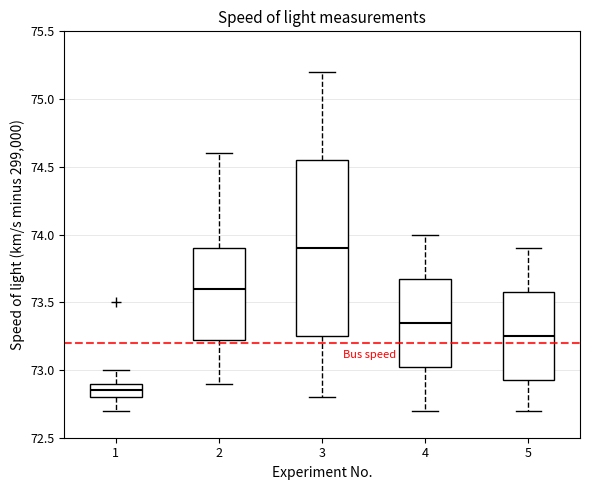

Where is the lower edge of the box at x = 5 on the y-axis? The values are not printed on the chart, so give them approximately, as read against the axis.

72.95